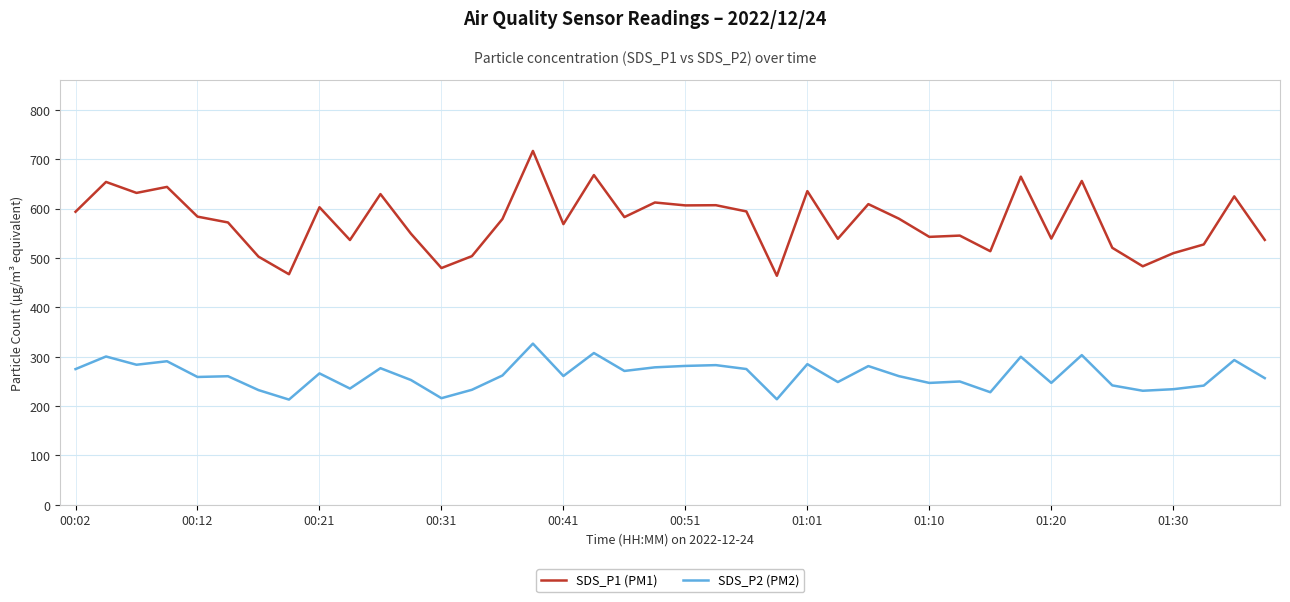

Which series has the widest spread of values?

SDS_P1 (PM1)